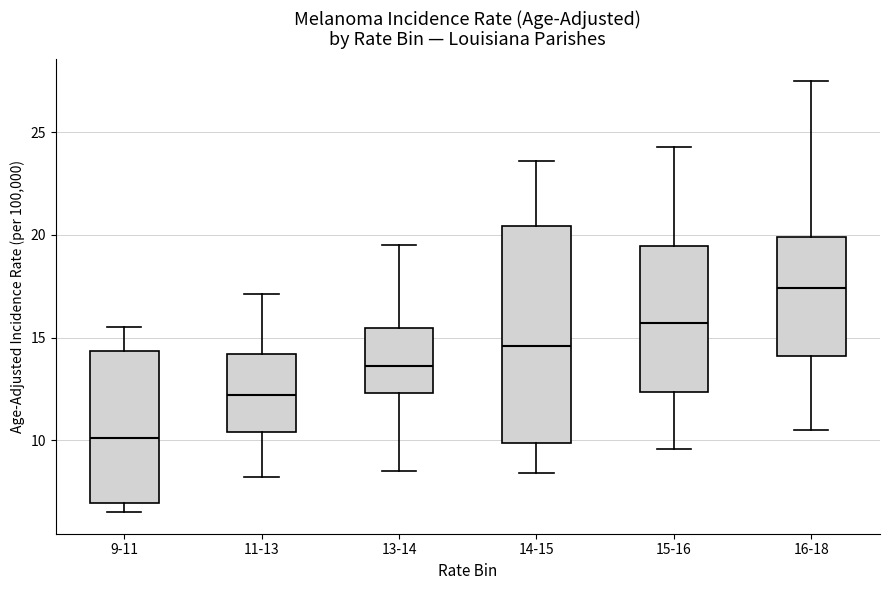

Reading left to right, read every box against the y-axis: the position of its median line, the range the box covers, and the ends of its whiskers. The values are not printed on the chart, so give them approximately, as read against the axis.

9-11: median 10.0, box 7.0 to 14.5, whiskers 6.5 to 15.5
11-13: median 12.0, box 10.5 to 14.0, whiskers 8.0 to 17.0
13-14: median 13.5, box 12.5 to 15.5, whiskers 8.5 to 19.5
14-15: median 14.5, box 10.0 to 20.5, whiskers 8.5 to 23.5
15-16: median 15.5, box 12.5 to 19.5, whiskers 9.5 to 24.5
16-18: median 17.5, box 14.0 to 20.0, whiskers 10.5 to 27.5